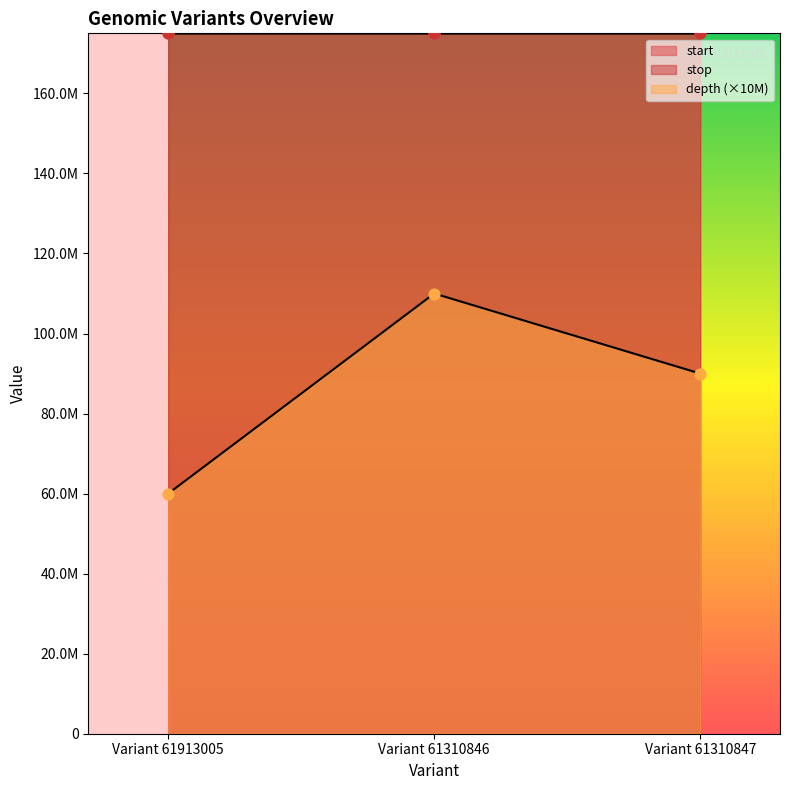

What are all the series names shown in the legend?

start, stop, depth